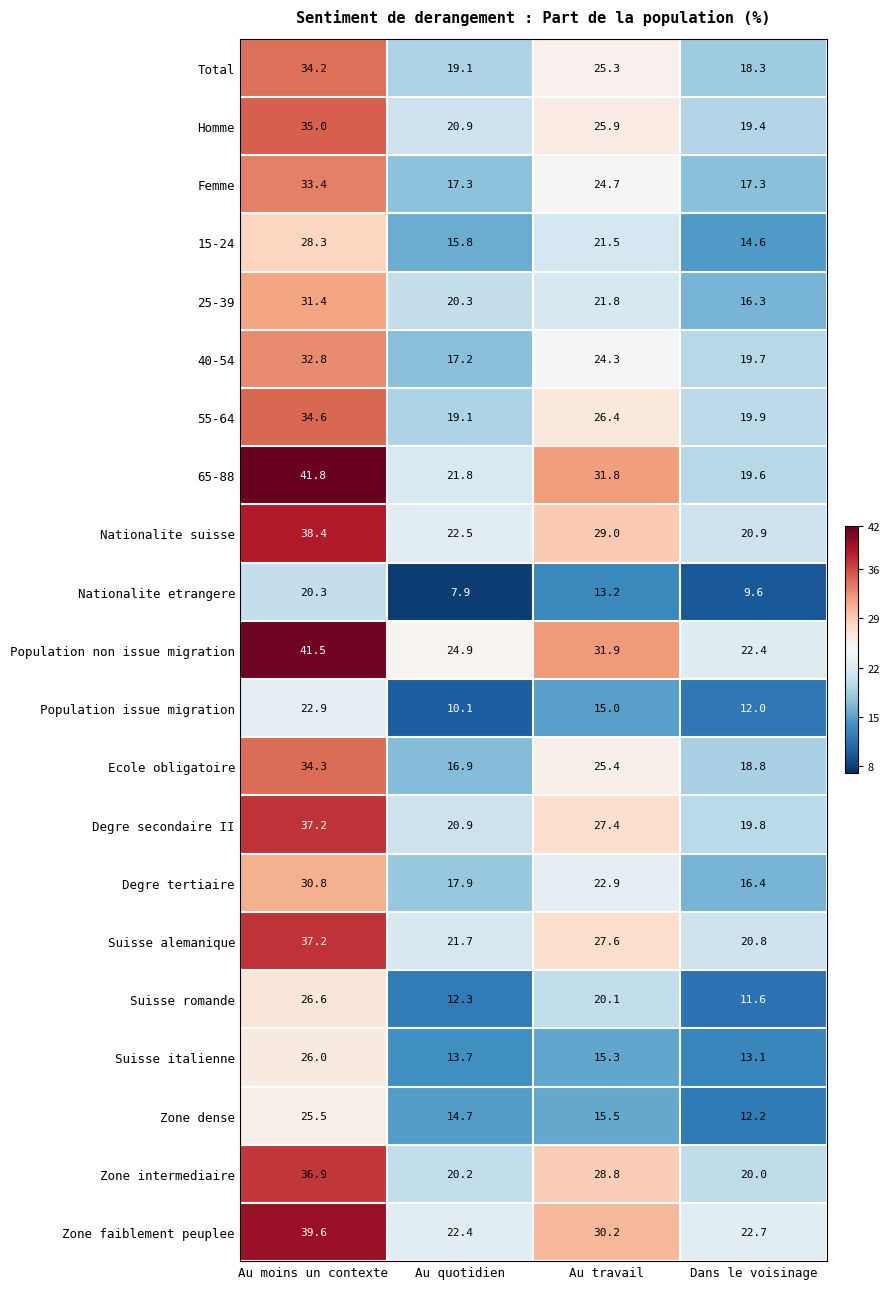

Is the value of Suisse romande at Au moins un contexte greater than the value of Total at Au quotidien?

Yes